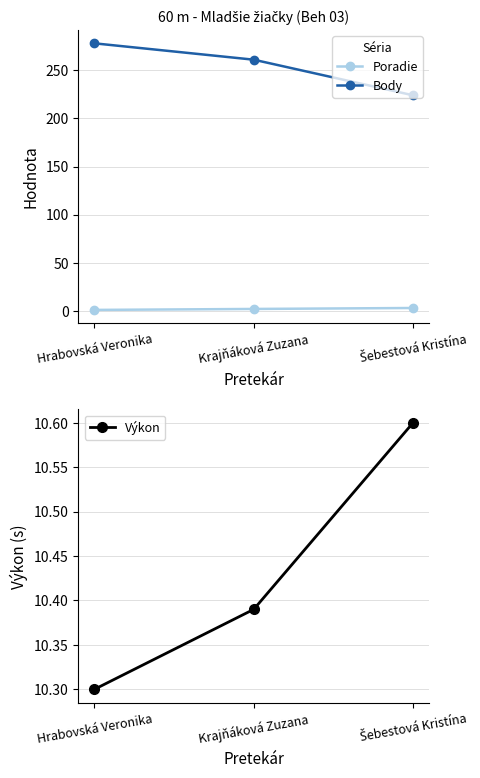

What is the label of the 1st point from the left?

Hrabovská Veronika